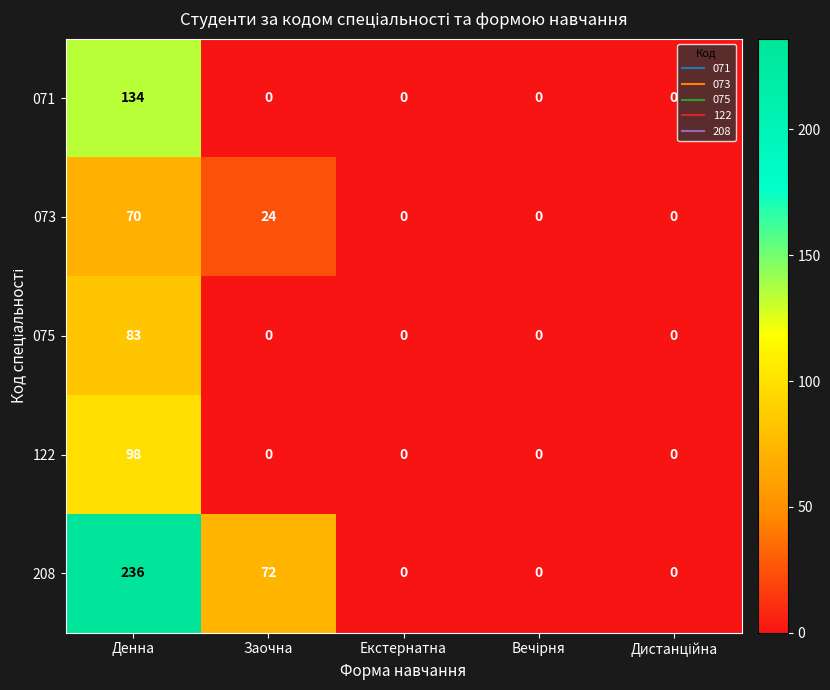

Which series has the widest spread of values?

208